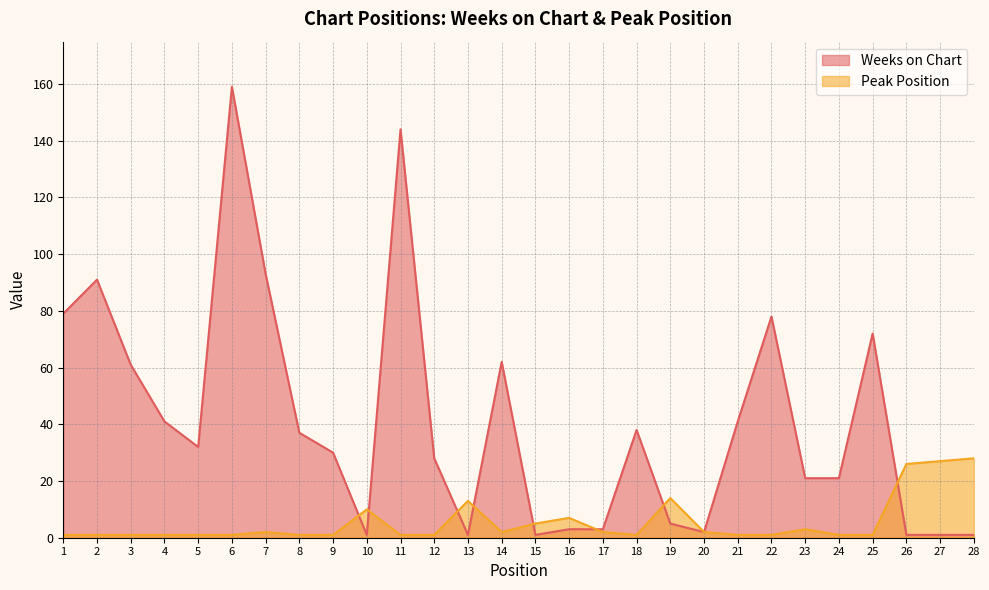

What is the maximum value shown in the chart?

159